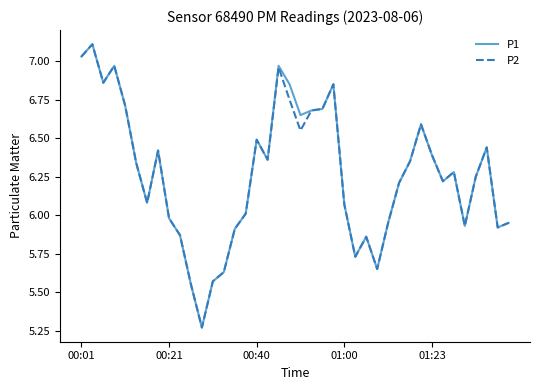

True or false: P2 and P1 cross at least once.

False